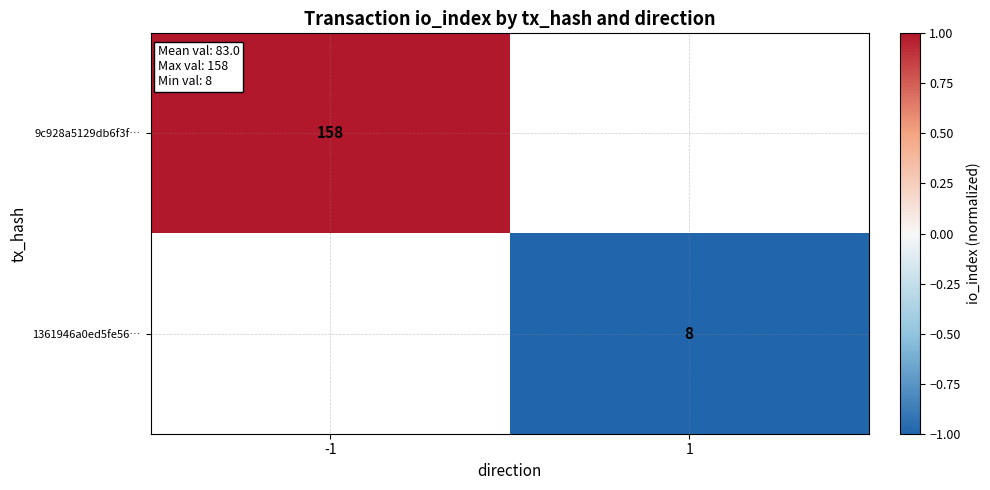

At how many categories does at least one series exceed 0?

1